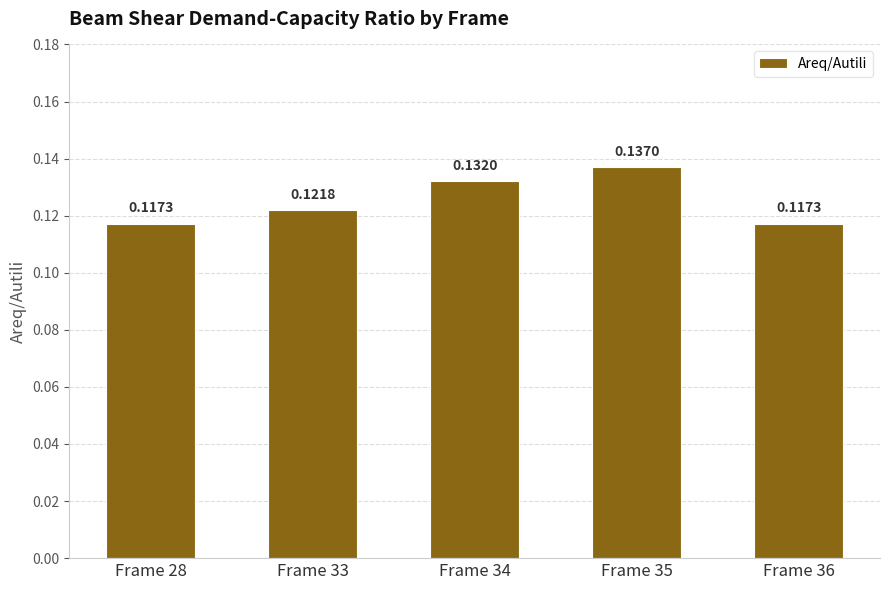

What is the sum of the values at Frame 35 and Frame 36?

0.3